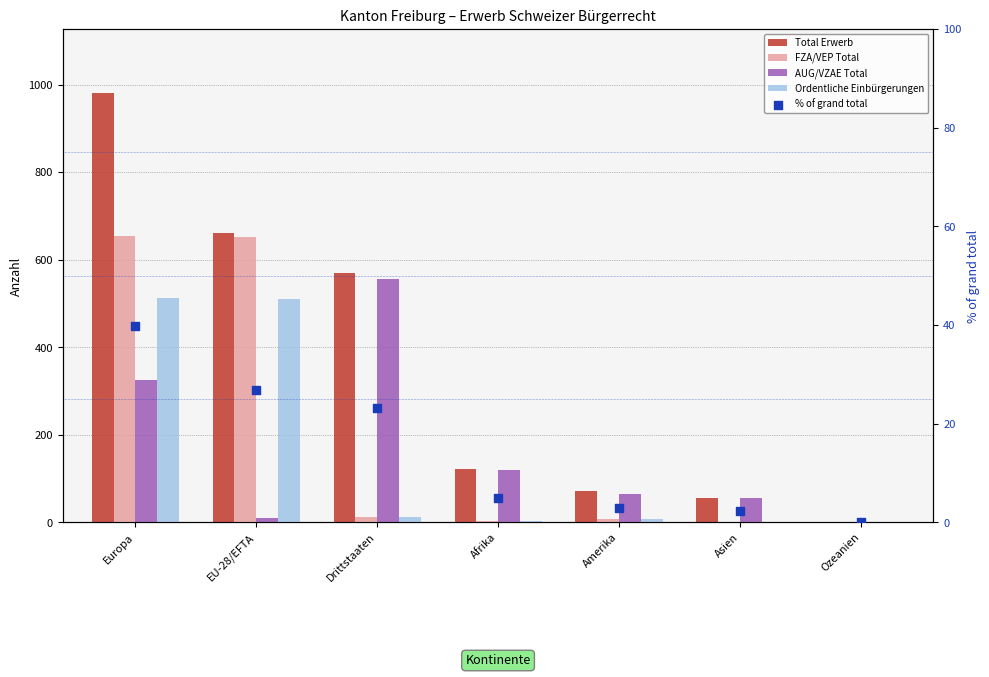

Which series contains the highest Y value?

Total Erwerb